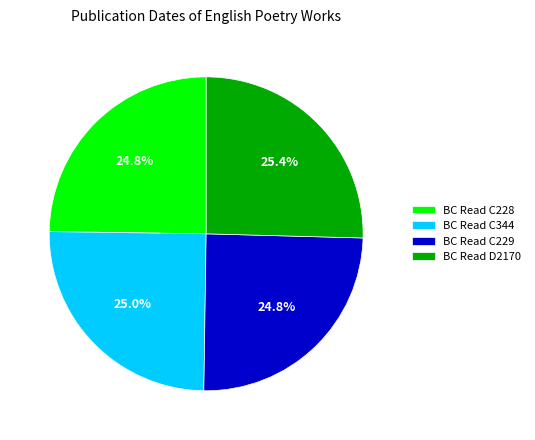

True or false: BC Read C229 accounts for 25% of the total.

True